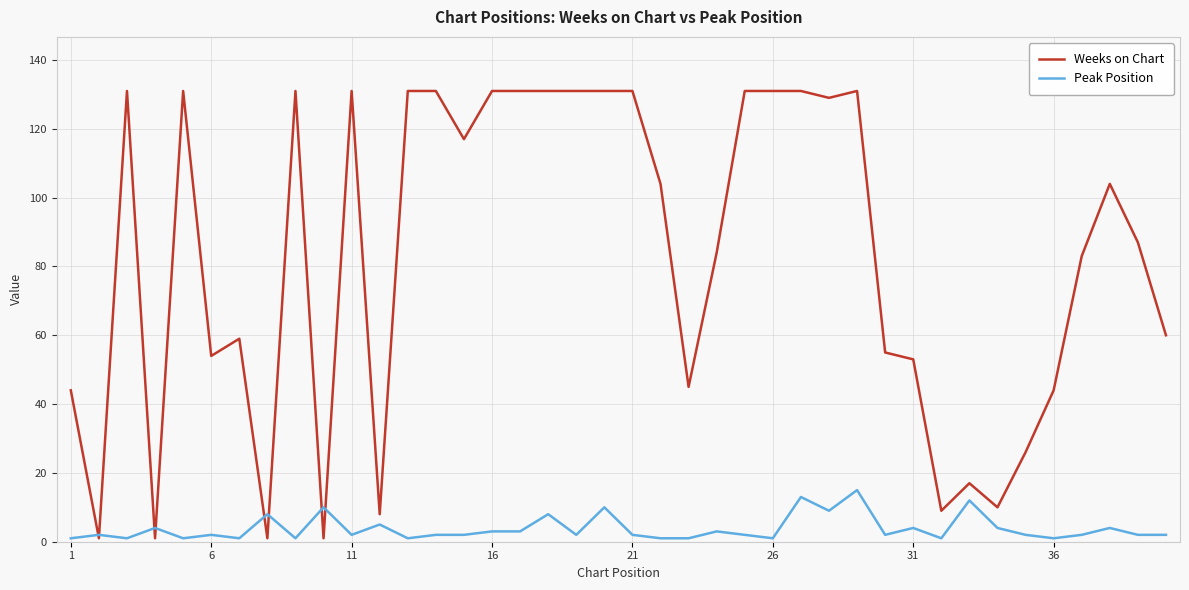

Which series has the largest range (max minus min)?

Weeks on Chart